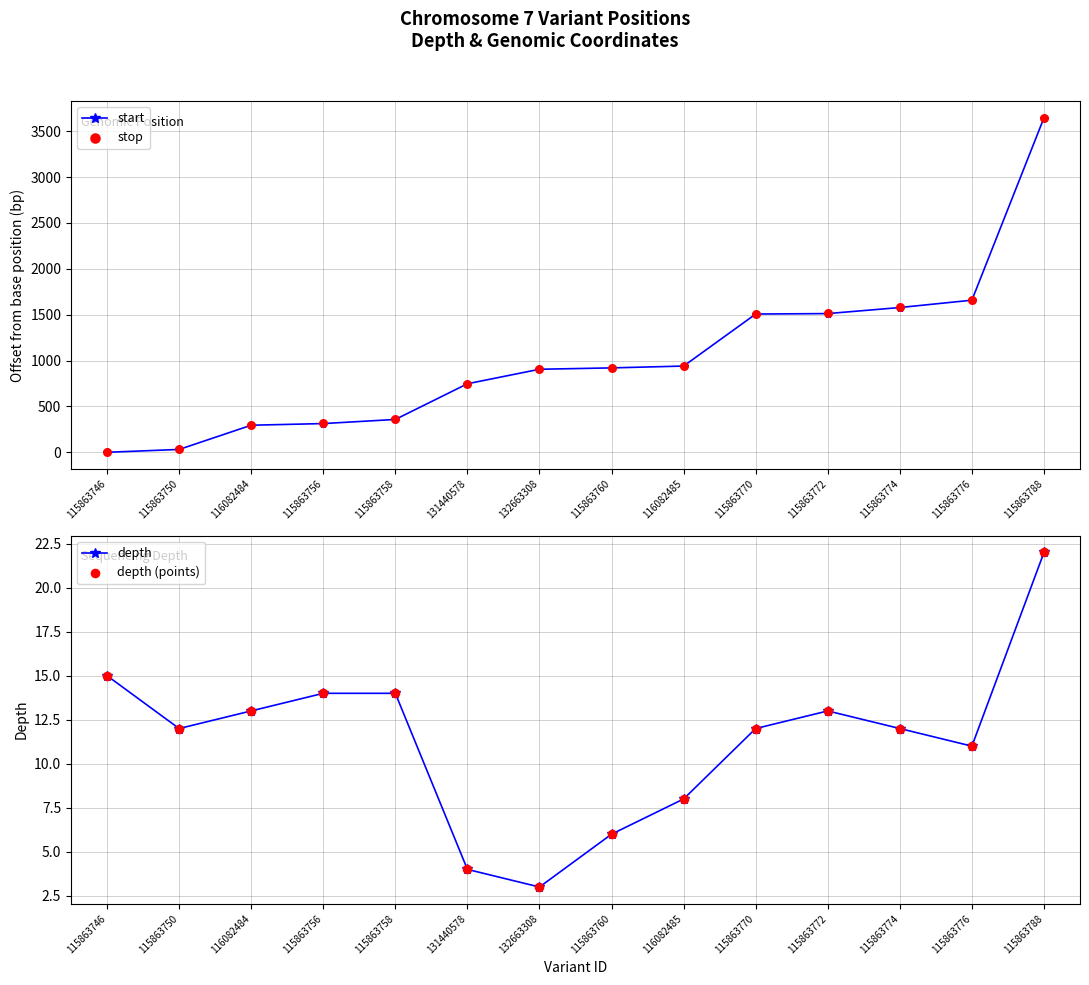

Which series has the largest Y range (max minus min)?

start